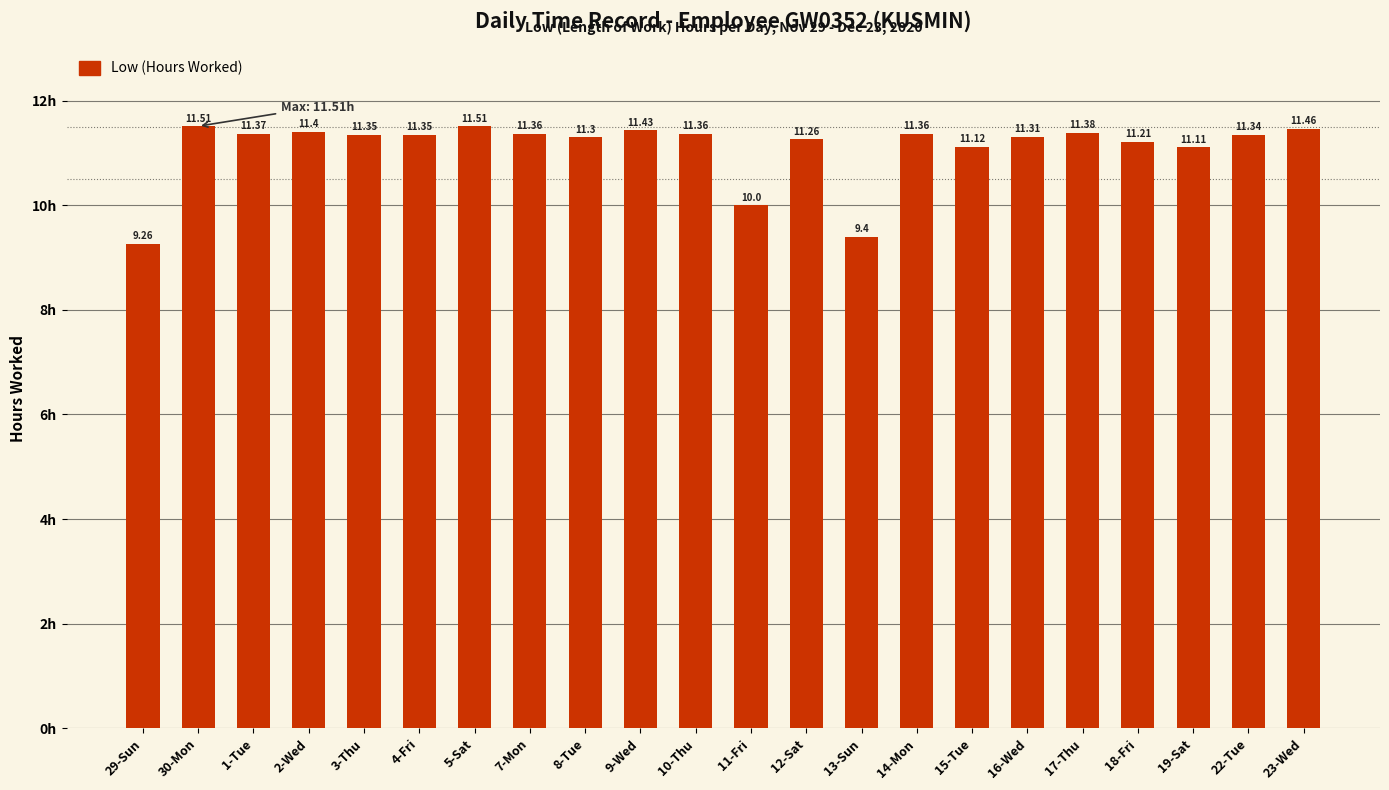

What is the label of the 18th bar from the right?

3-Thu